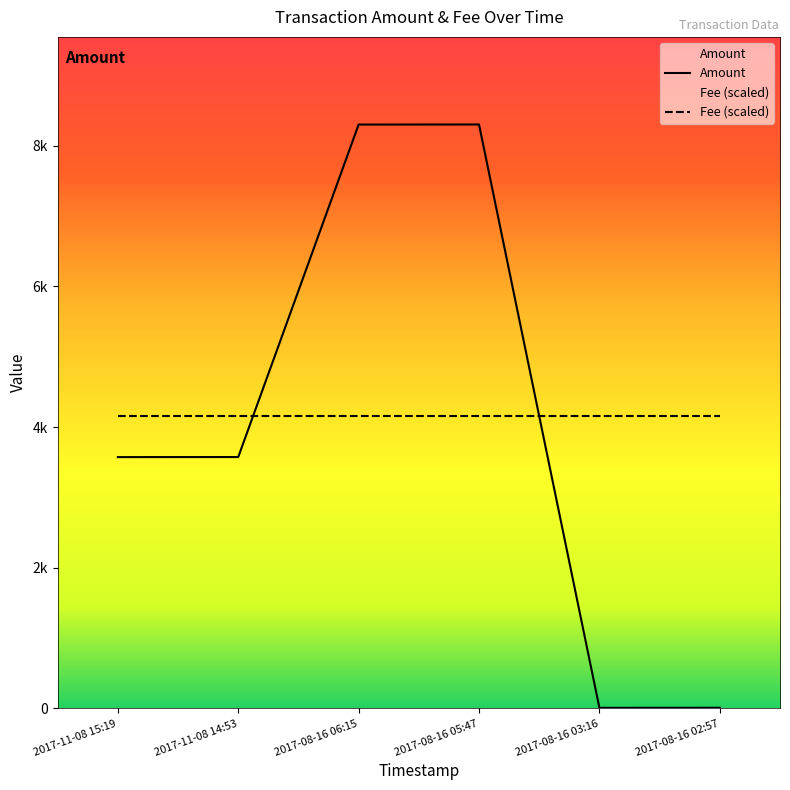

Does the chart display data point markers on the line(s)?

No